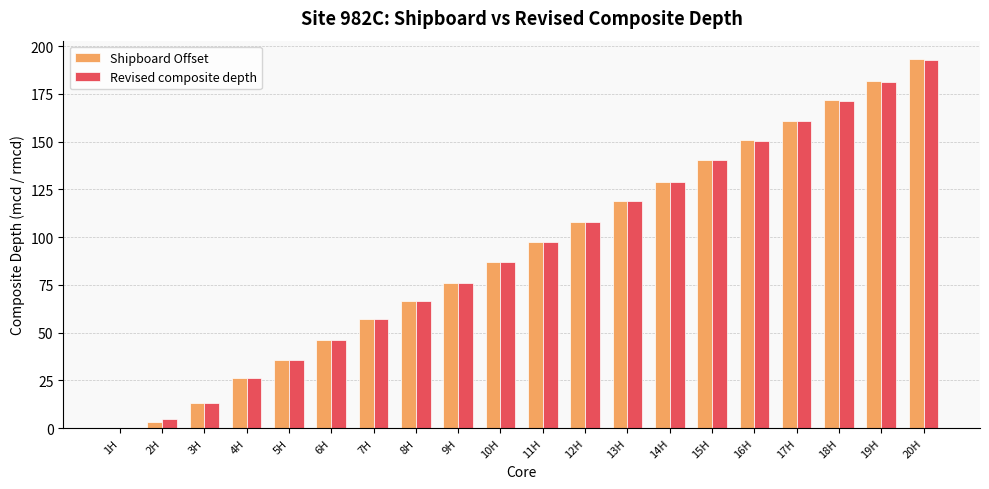

What is the average value of the Revised composite depth series?

93.1